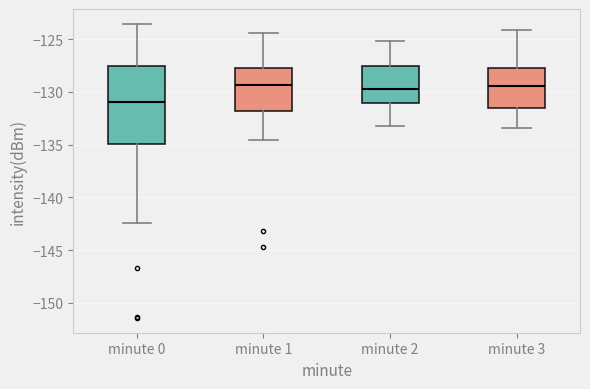

Reading left to right, transcribe this box plot: for each box, give where its median line is, the range the box spans, and where its two whiskers end, as read against the y-axis. The values are not printed on the chart, so give them approximately, as read against the axis.

minute 0: median -131.0, box -135.0 to -127.5, whiskers -142.5 to -123.5
minute 1: median -129.5, box -132.0 to -127.5, whiskers -134.5 to -124.5
minute 2: median -129.5, box -131.0 to -127.5, whiskers -133.0 to -125.0
minute 3: median -129.5, box -131.5 to -127.5, whiskers -133.5 to -124.0